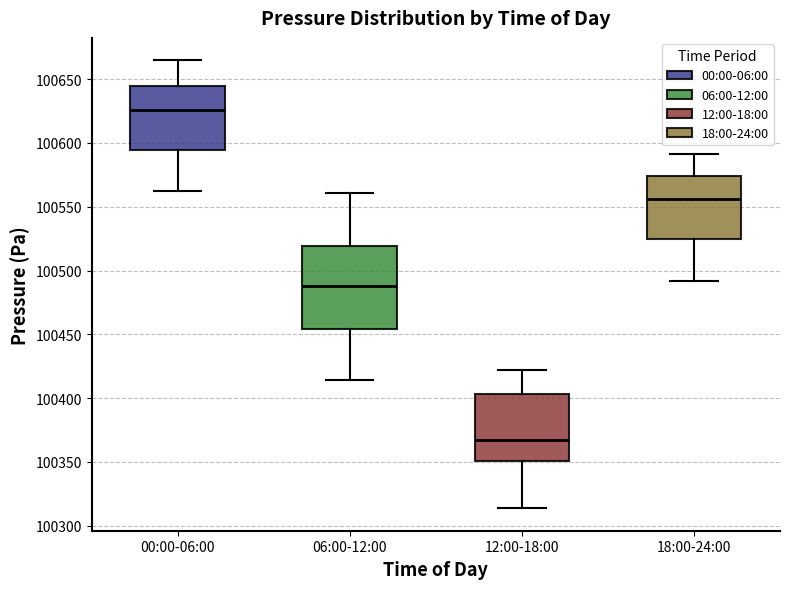

Where does the lower whisker of the box for 12:00-18:00 end on the y-axis? The values are not printed on the chart, so give them approximately, as read against the axis.

100315